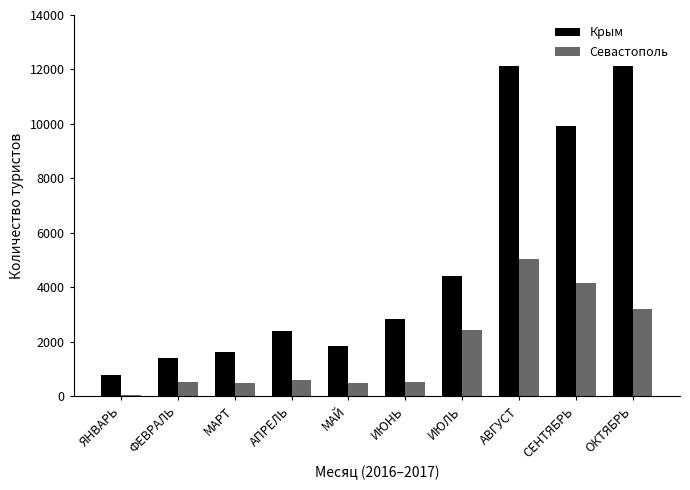

Count the number of categories in the chart.

10